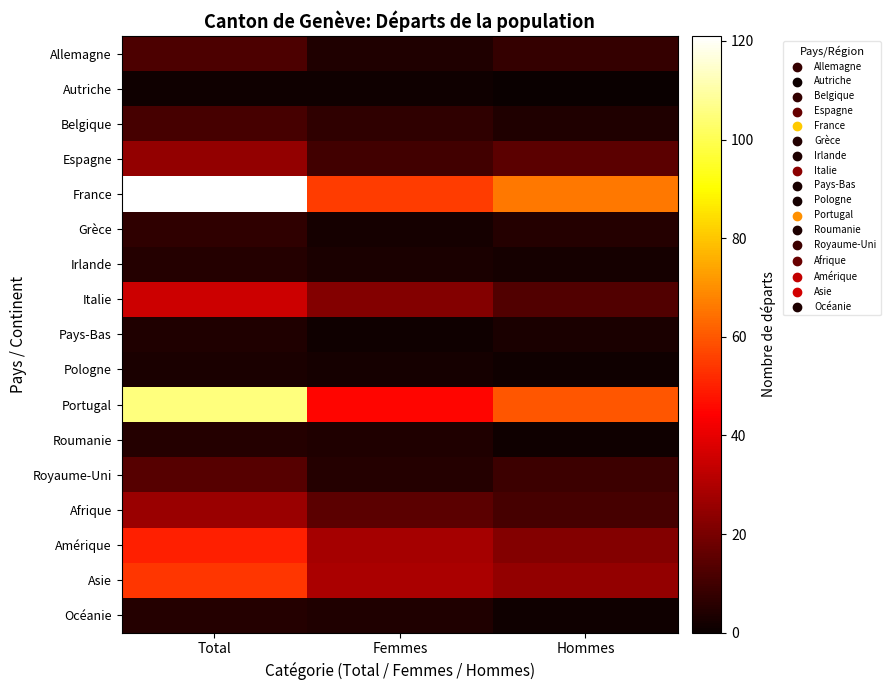

At how many categories does at least one series exceed 101?

1